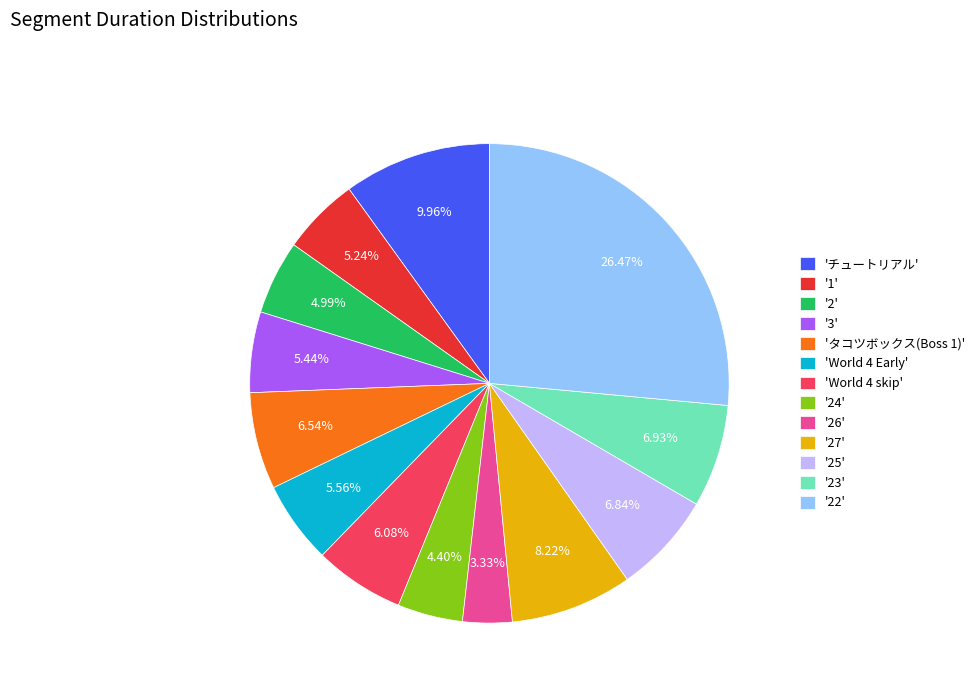

Does '27' represent more than half of the total?

No